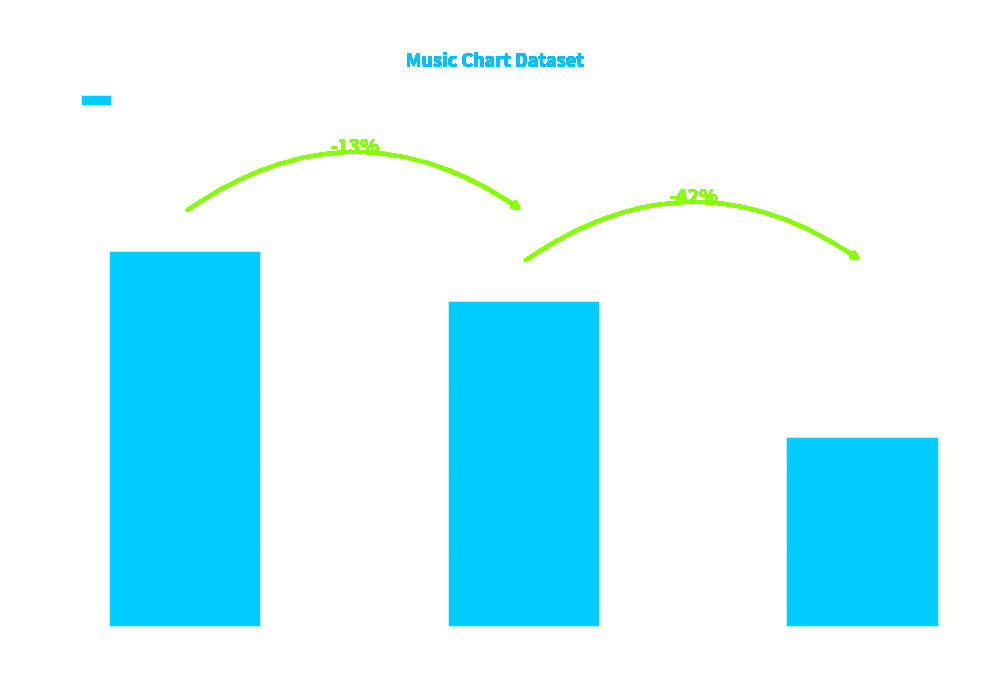

List the labels in order of value, largest first.

Moving Up
(↑), Moving Down
(↓), No Change
(−)